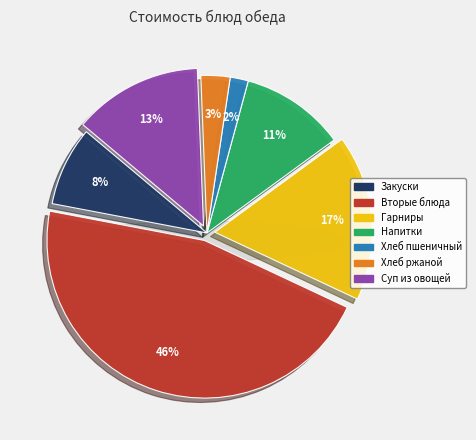

To the nearest percent, what is the difference between the largest and smallest slice percentages?

44%